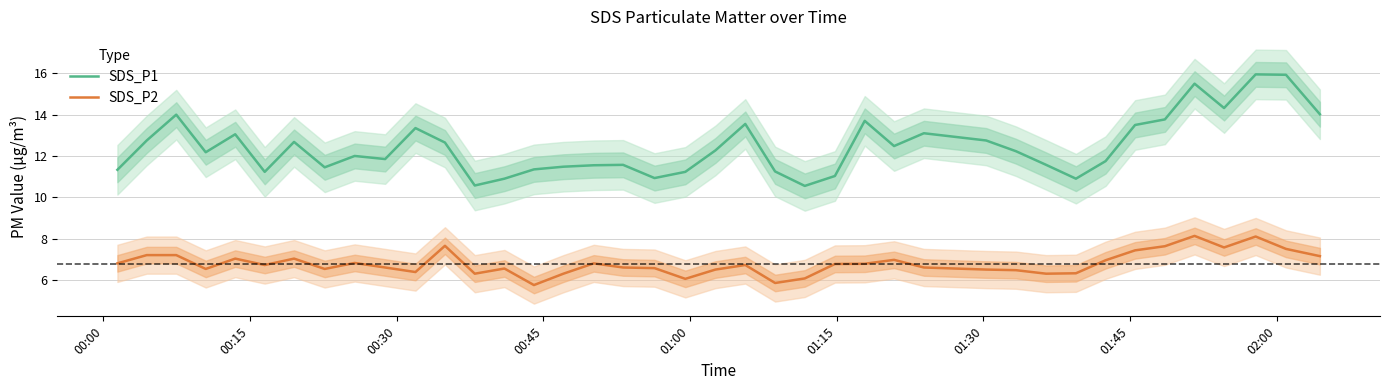

What is the highest value of the SDS_P1 series?

15.9